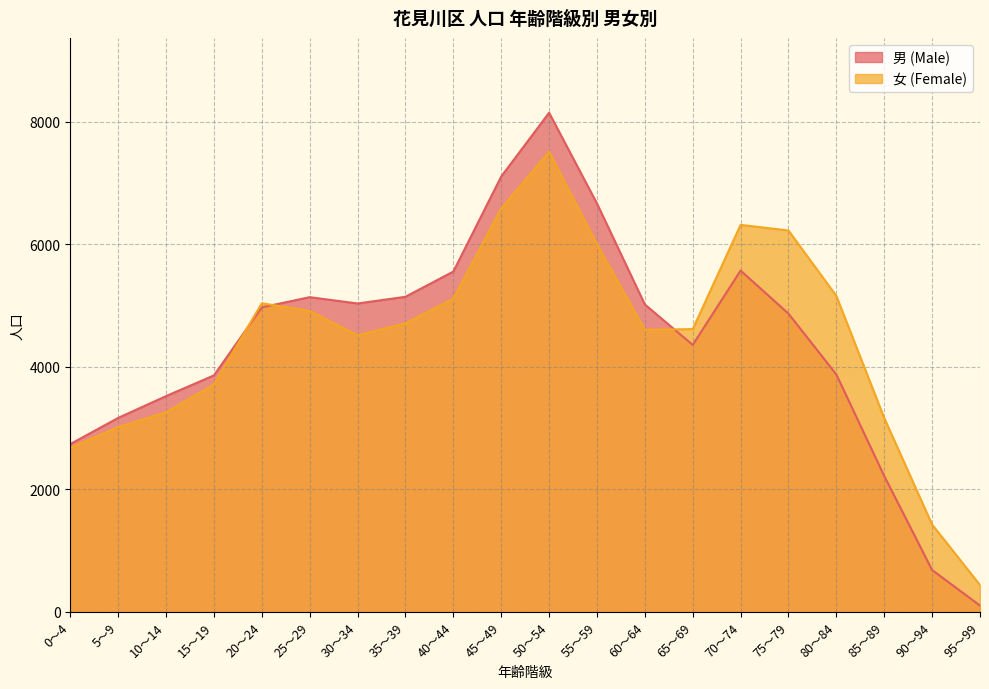

How many interior local peaks does the 男 (Male) series have?

3